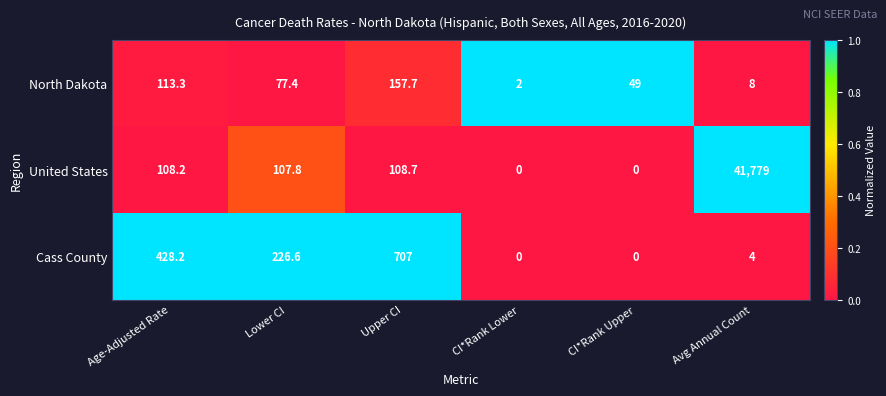

What is the difference between the maximum and minimum values in the Cass County series?

707.0